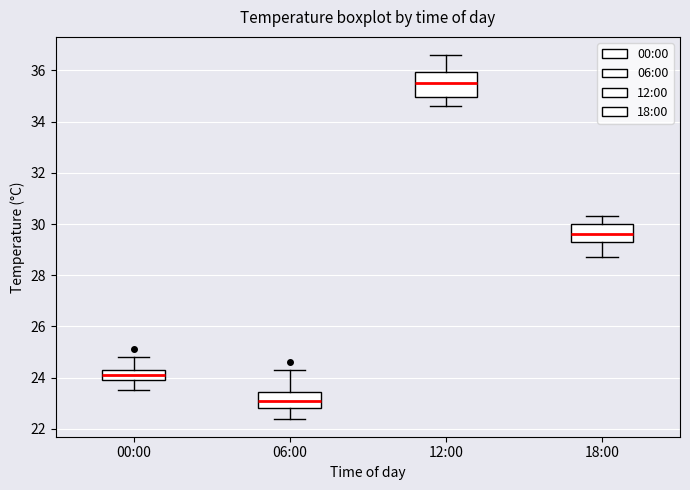

Comparing the boxes themselves (not the whiskers), which one is the tallest?

12:00